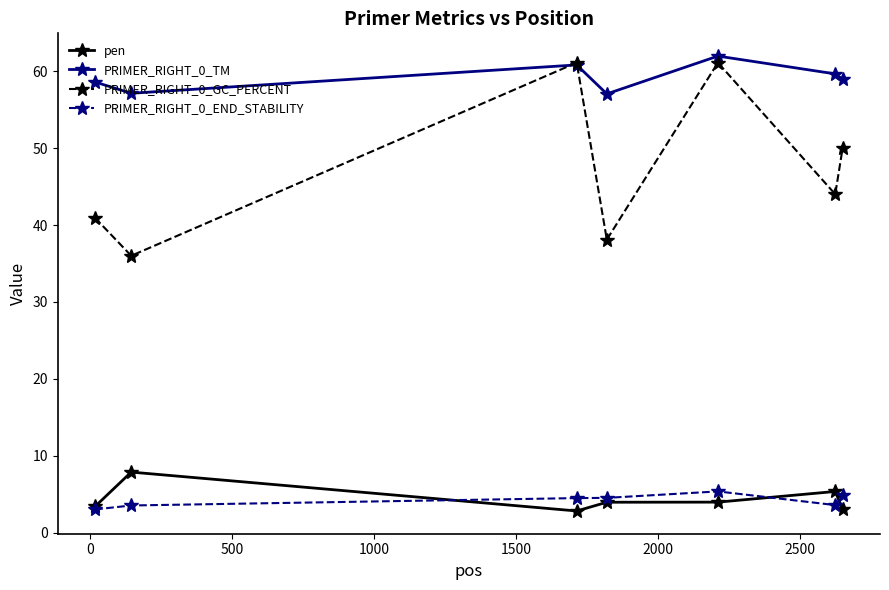

True or false: PRIMER_RIGHT_0_TM and pen intersect in this chart.

False